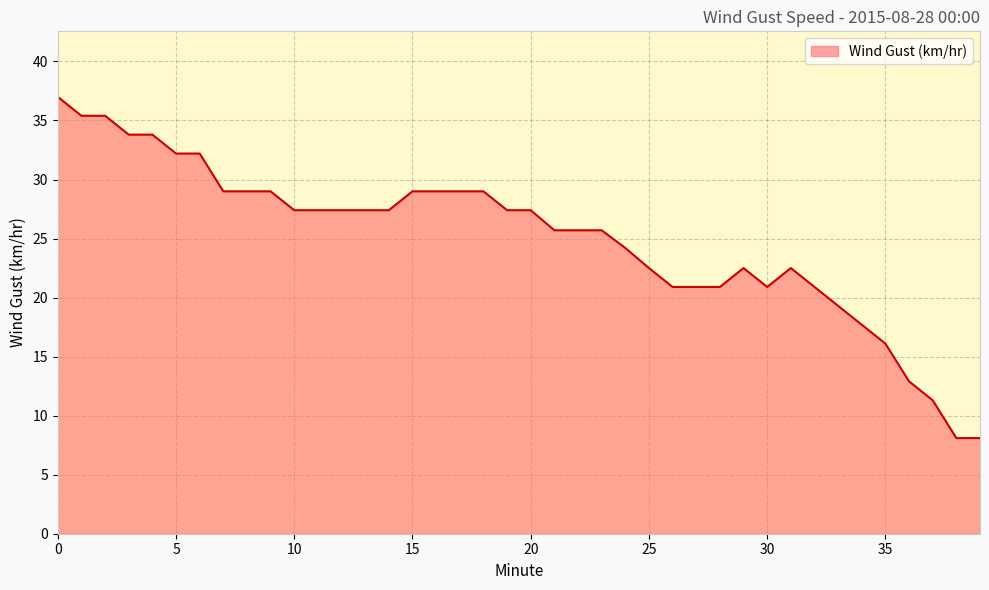

What is the greatest value displayed?

37.0